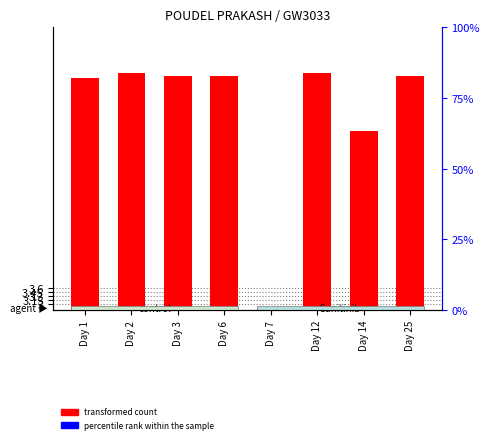

Reading left to right, list all the values displayed in this chart.

transformed count: Day 1=11.2	Day 2=11.4	Day 3=11.3	Day 6=11.2	Day 7=2.9	Day 12=11.4	Day 14=9.2	Day 25=11.2
percentile rank within the sample: Day 1=0.0	Day 2=0.0	Day 3=0.0	Day 6=0.0	Day 7=0.0	Day 12=0.0	Day 14=0.0	Day 25=0.0